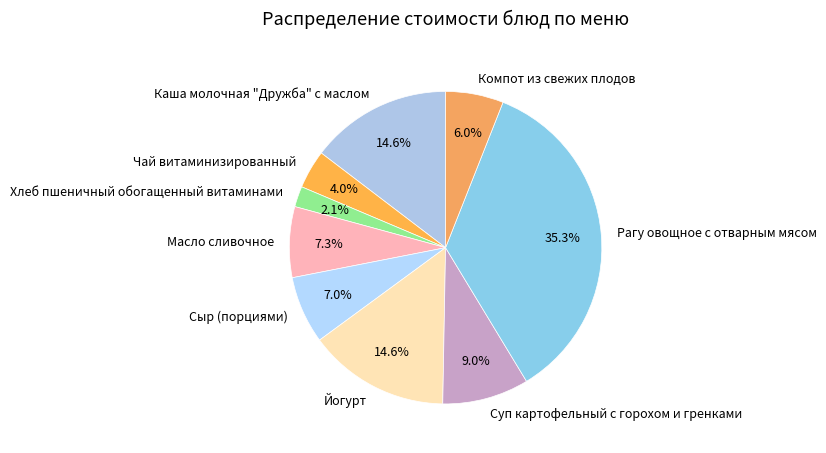

Approximately how many times larger is the value at Масло сливочное compared to Сыр (порциями)?

1.0